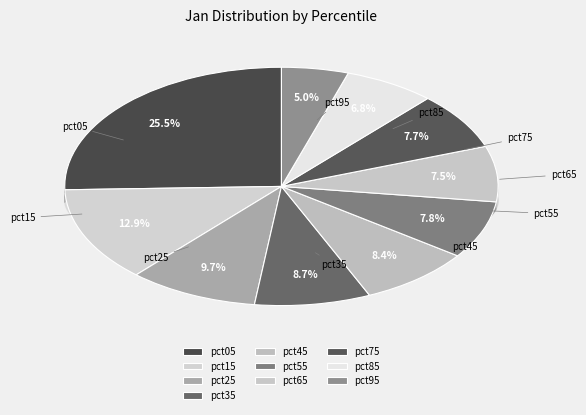

How many segments does this pie chart have?

10